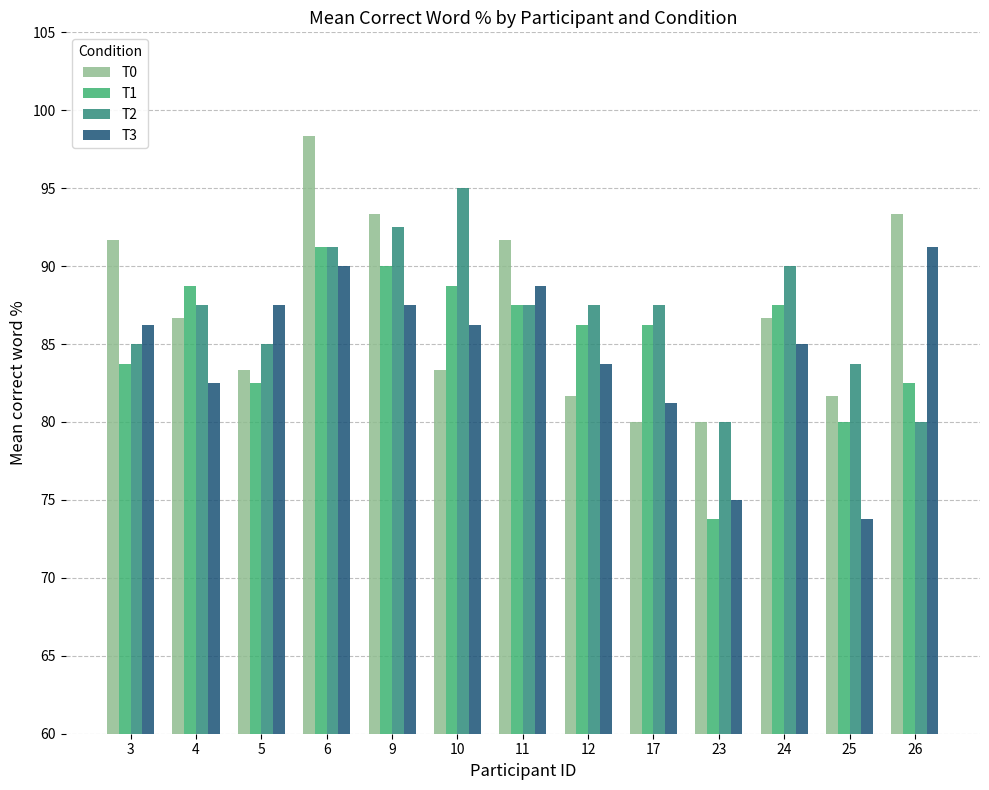

What is the minimum value for T3?

73.8